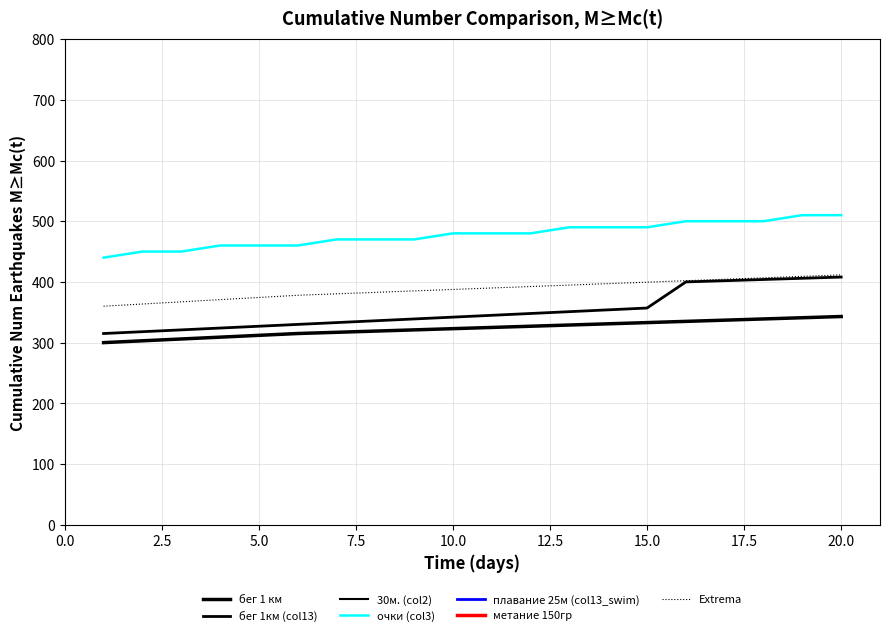

True or false: бег 1 км has a value of 343.0 at 20.

True